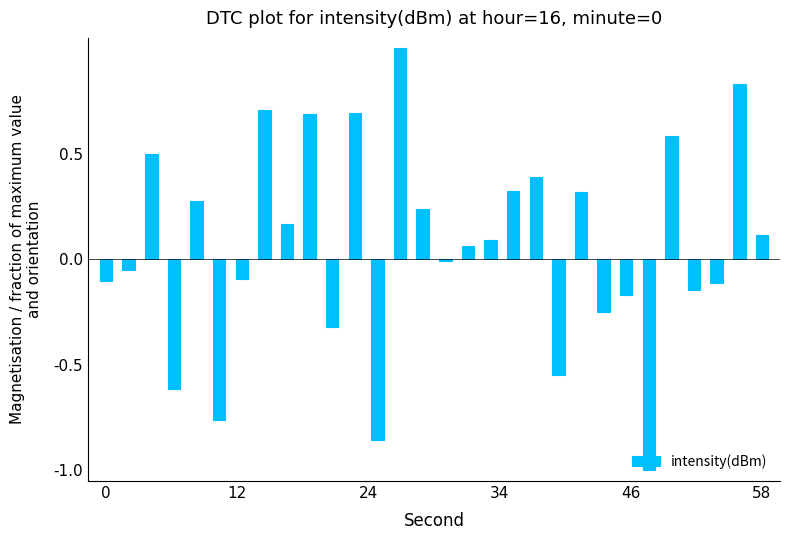

What is the sum of all values?

2.0